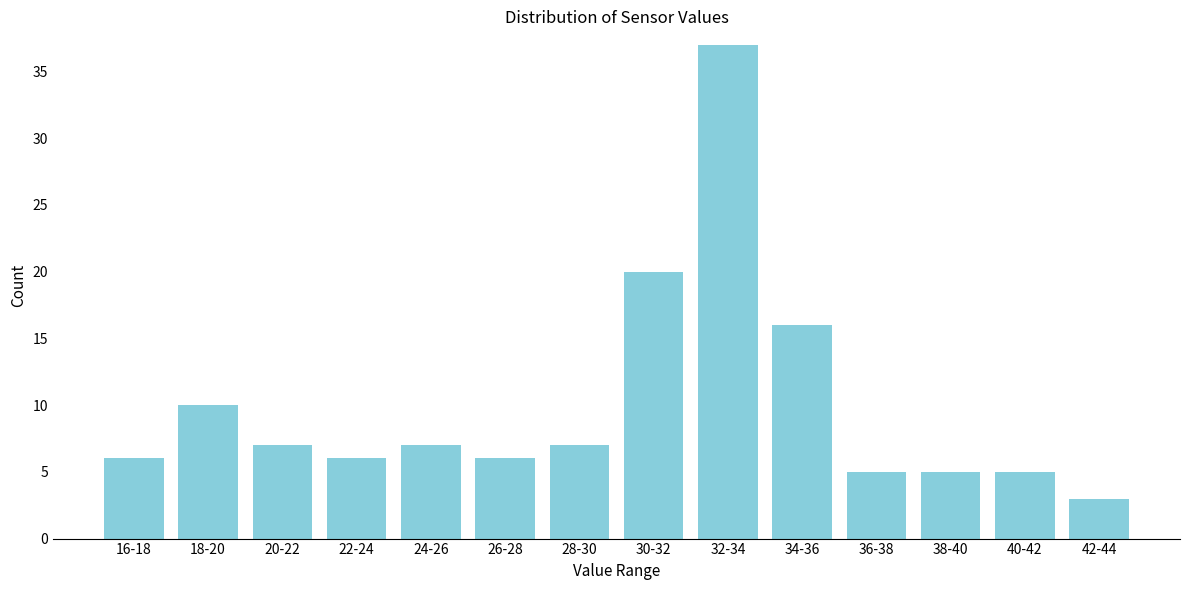

Reading right to left, list all the values displayed in this chart.

3	5	5	5	16	37	20	7	6	7	6	7	10	6